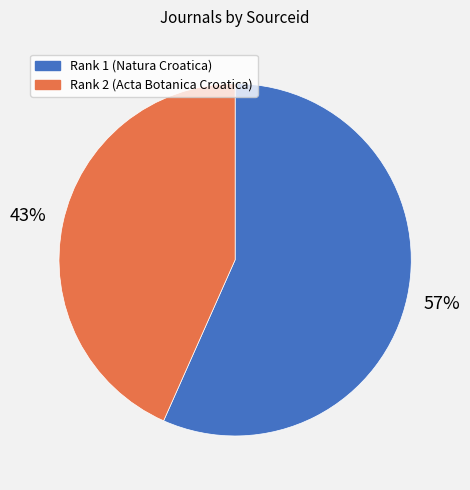

How many slices are in this pie chart?

2